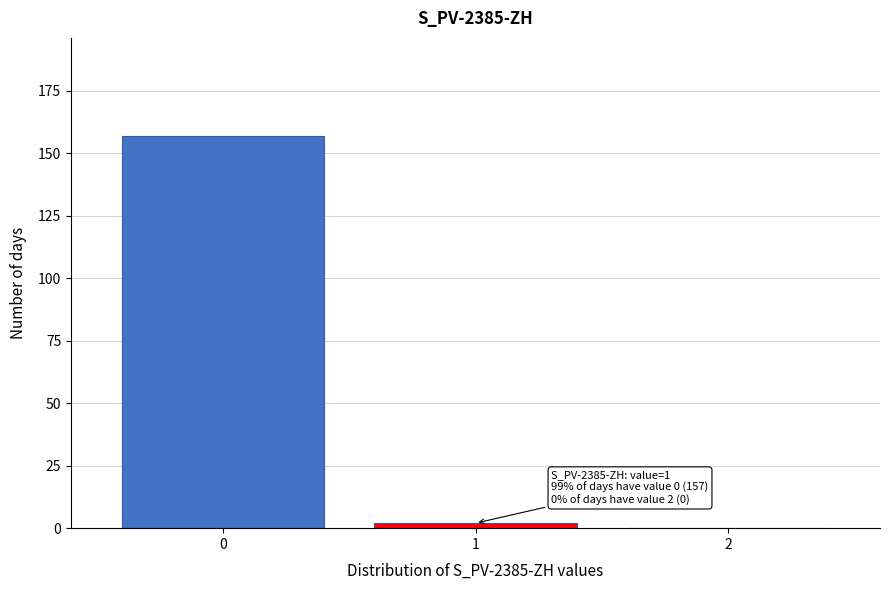

Reading right to left, transcribe all the data shown in this chart.

2=0	1=2	0=157